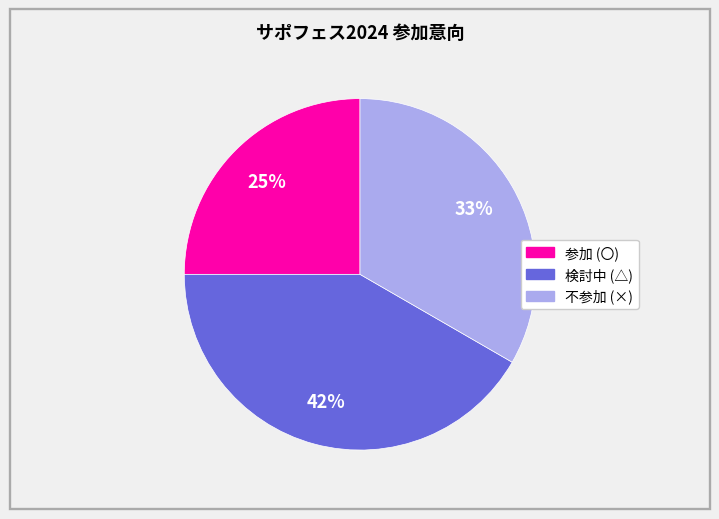

To the nearest percent, what portion does 検討中 (△) represent?

42%